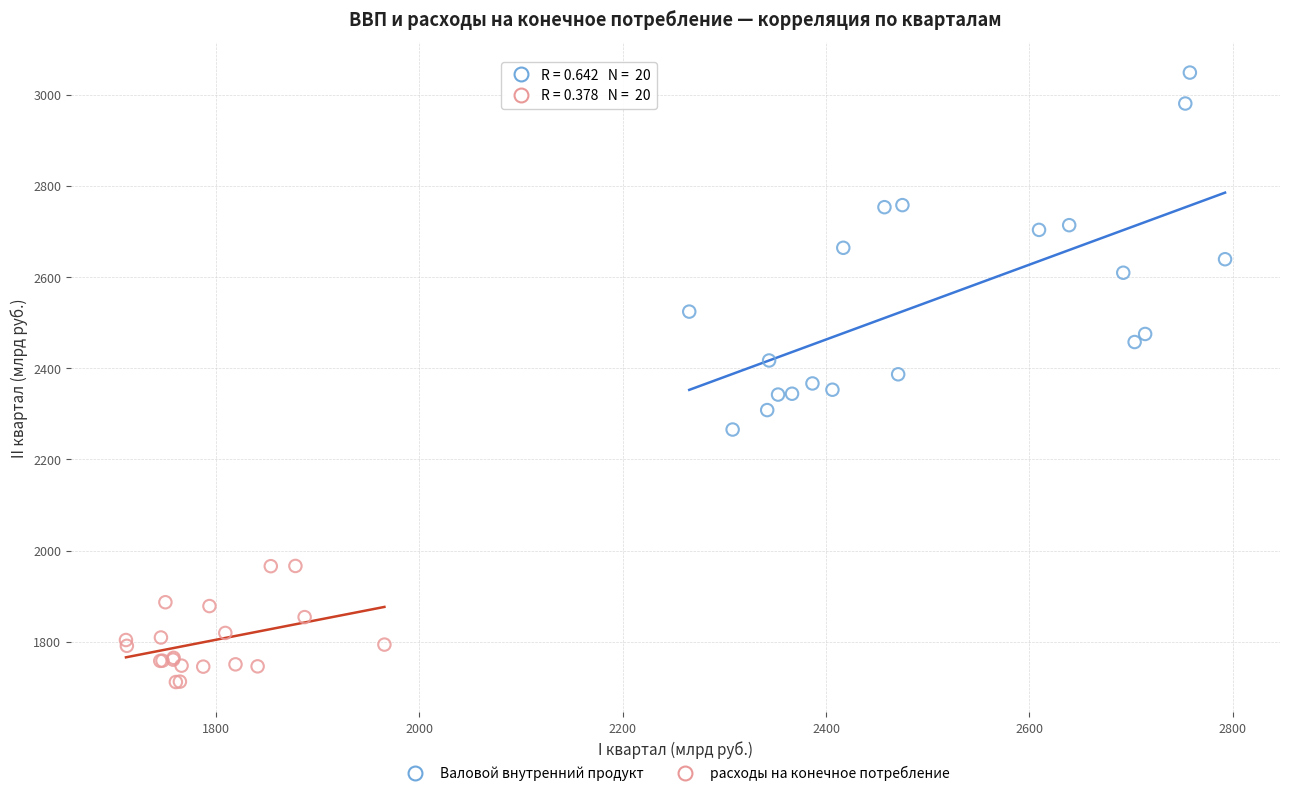

Which series has the largest Y range (max minus min)?

Валовой внутренний продукт